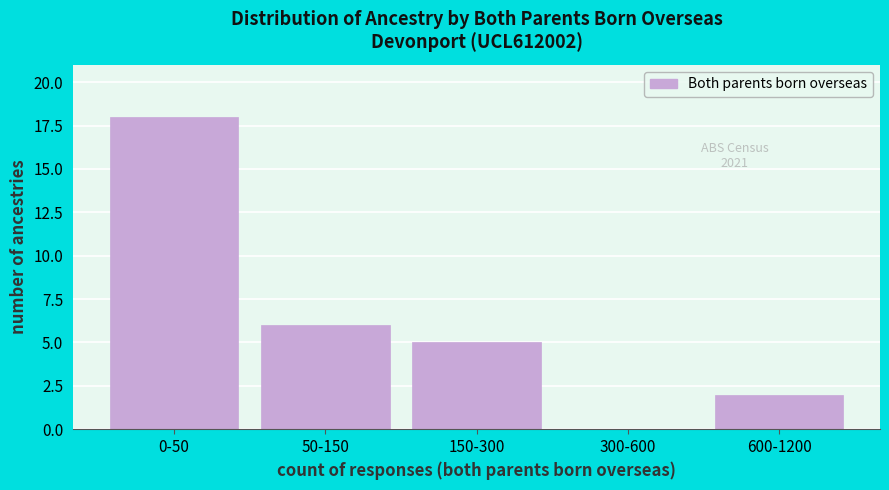

Reading right to left, list all the values displayed in this chart.

600-1200=2	300-600=0	150-300=5	50-150=6	0-50=18